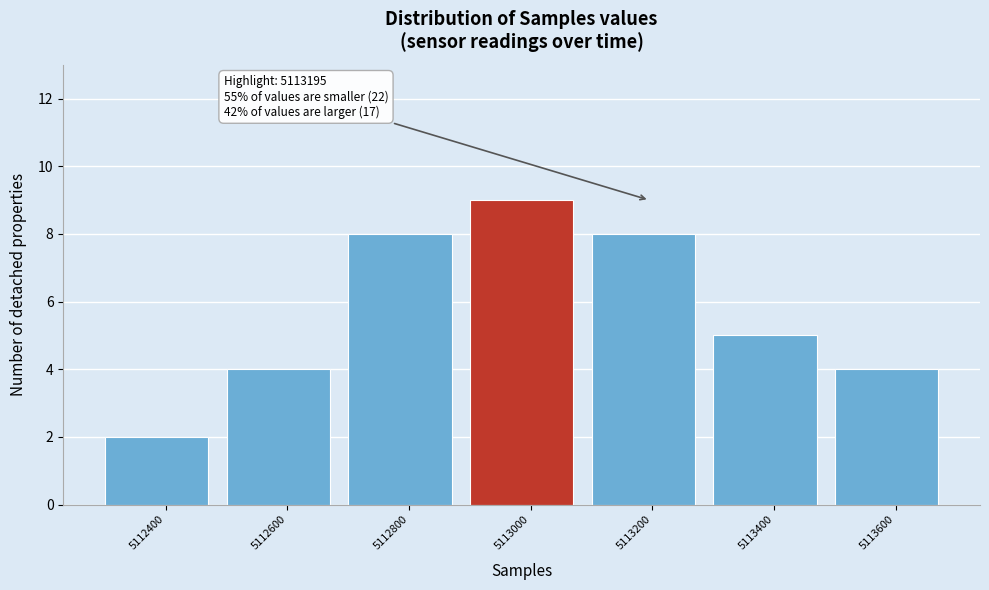

Reading left to right, transcribe all the data shown in this chart.

2	4	8	9	8	5	4